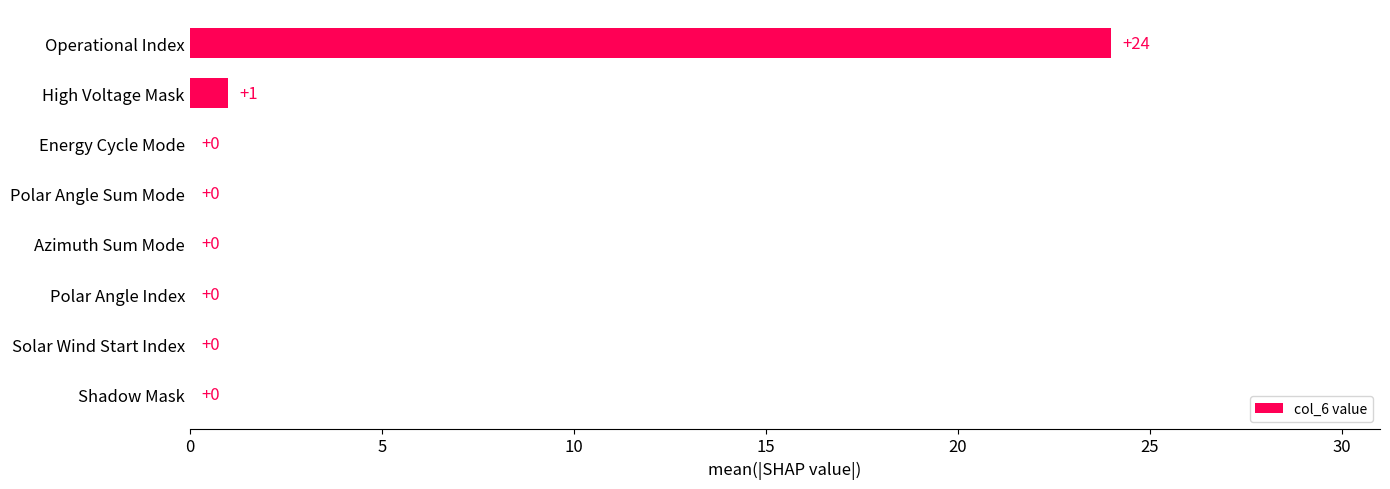

At which label is the value closest to 12?

High Voltage Mask